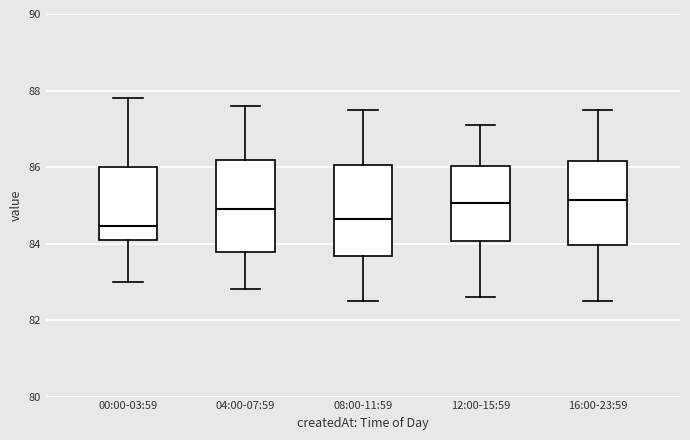

Reading left to right, transcribe this box plot: for each box, give where its median line is, the range the box spans, and where its two whiskers end, as read against the y-axis. The values are not printed on the chart, so give them approximately, as read against the axis.

00:00-03:59: median 84.4, box 84.2 to 86.0, whiskers 83.0 to 87.8
04:00-07:59: median 85.0, box 83.8 to 86.2, whiskers 82.8 to 87.6
08:00-11:59: median 84.6, box 83.6 to 86.0, whiskers 82.6 to 87.6
12:00-15:59: median 85.0, box 84.0 to 86.0, whiskers 82.6 to 87.2
16:00-23:59: median 85.2, box 84.0 to 86.2, whiskers 82.6 to 87.6